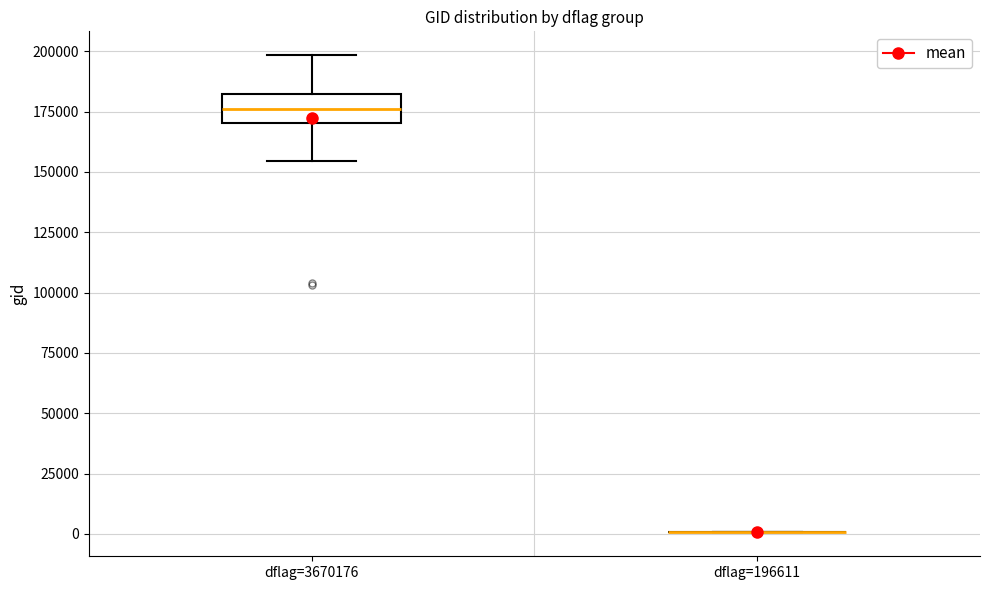

Reading left to right, read every box against the y-axis: the position of its median line, the range the box covers, and the ends of its whiskers. The values are not printed on the chart, so give them approximately, as read against the axis.

dflag=3670176: median 175000, box 170000 to 180000, whiskers 155000 to 200000
dflag=196611: box collapsed to a line at 0, whiskers 0 to 0